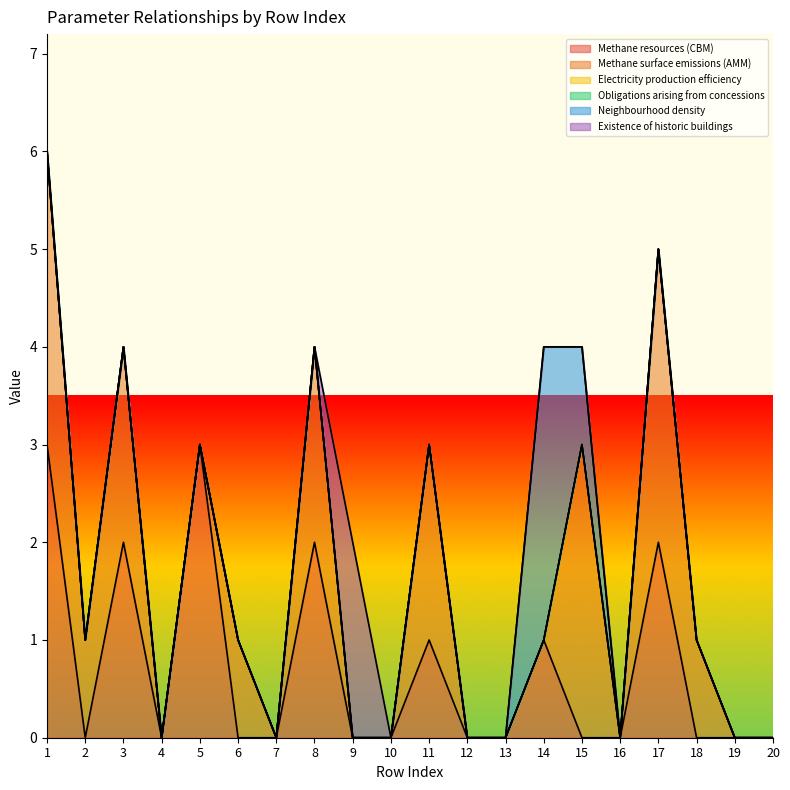

How many lines are shown in the chart?

6